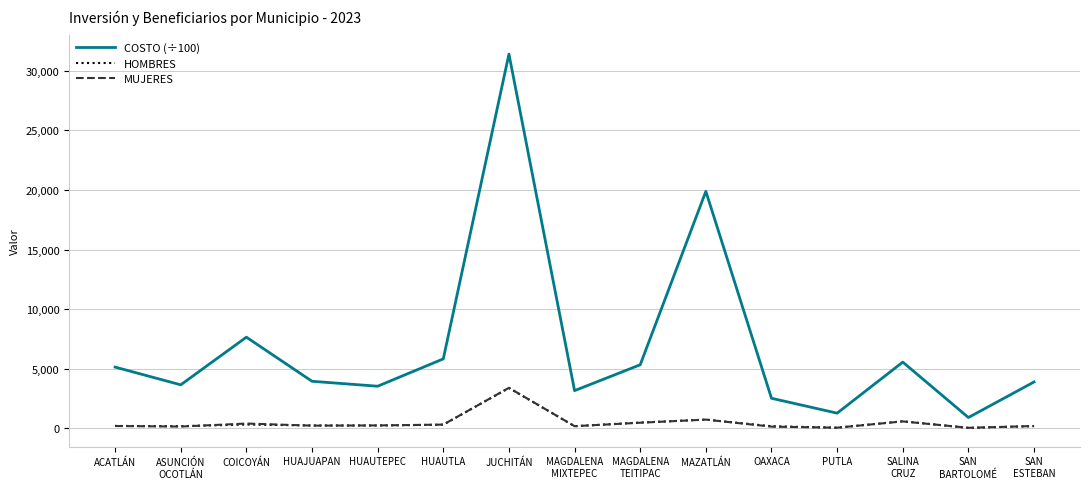

Is this an area chart (filled region under the line)?

No